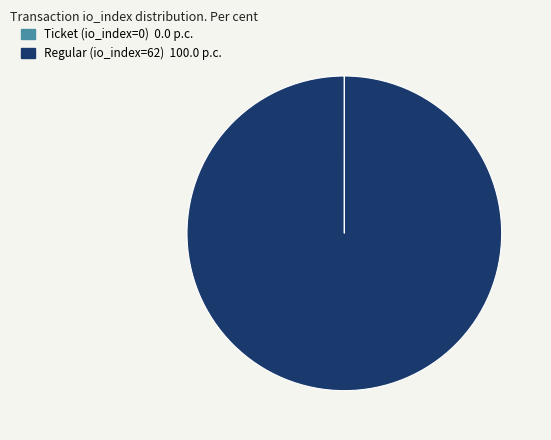

Is Regular (io_index=62) the majority of the pie?

Yes